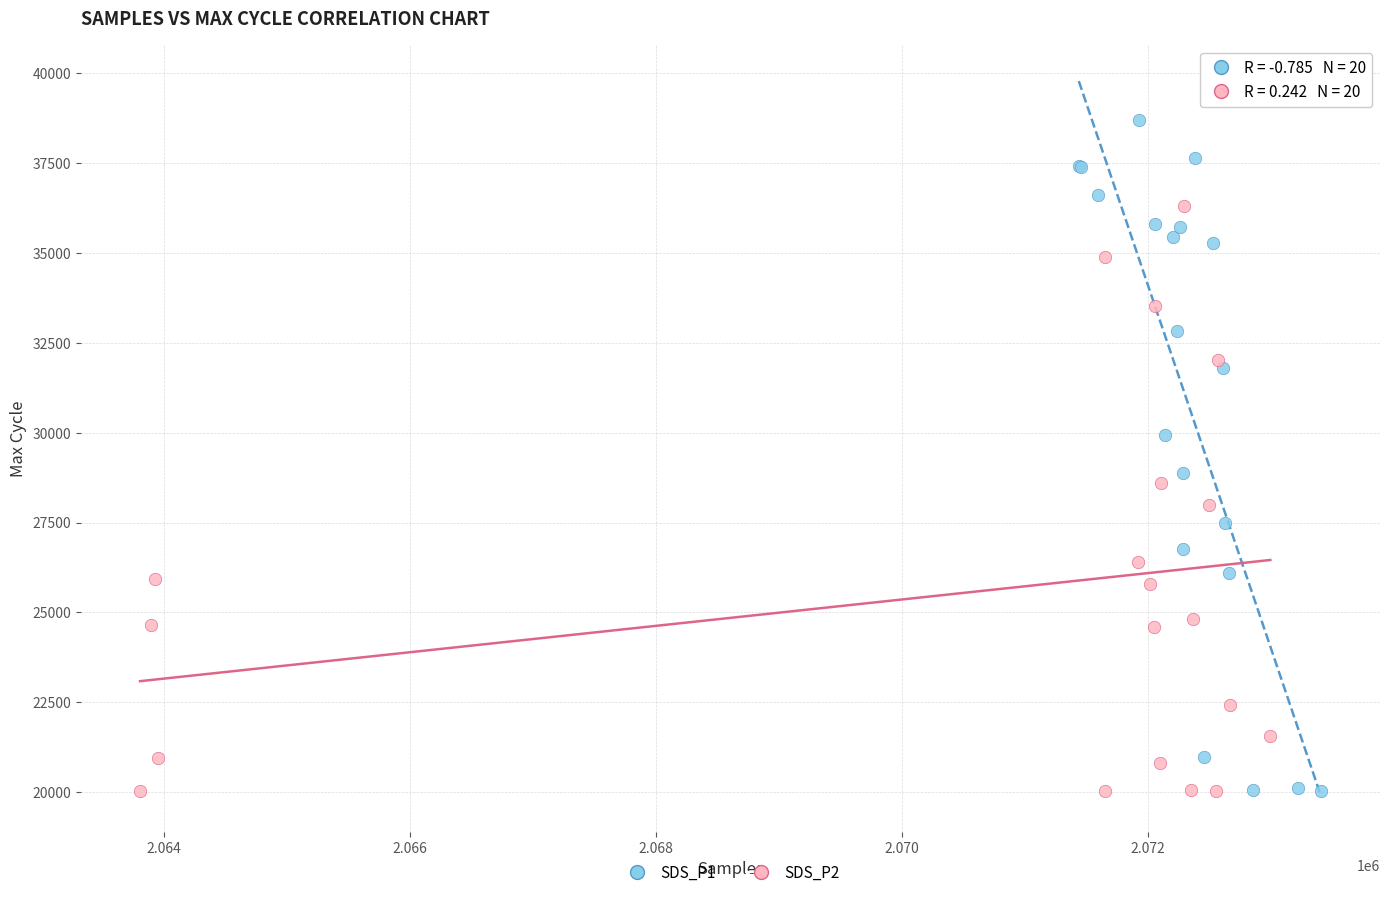

Which series has the widest spread of Y values?

SDS_P1